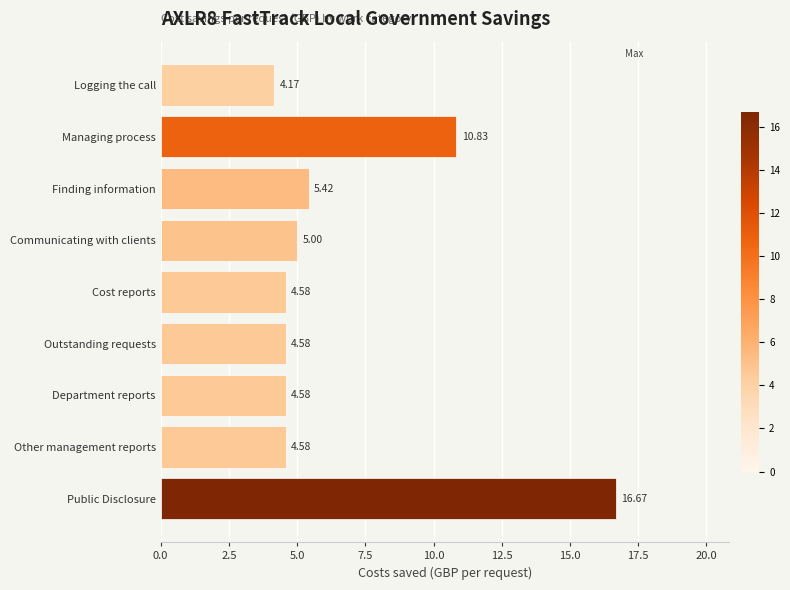

What is the change in value from Communicating with clients to Other management reports?

-0.4